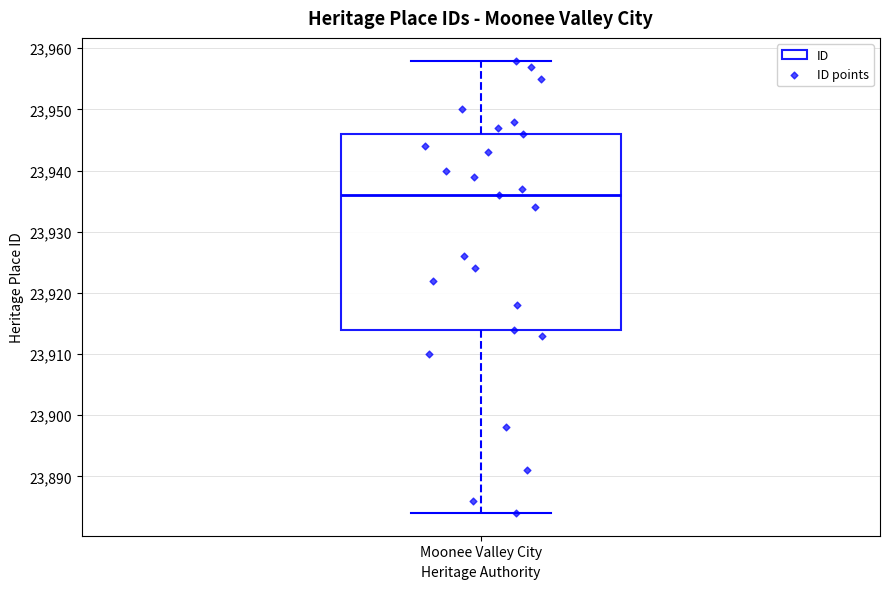

Read this box plot against the y-axis: the position of the median line, the range covered by the box, and the ends of both whiskers. The values are not printed on the chart, so give them approximately, as read against the axis.

median 23936, box 23914 to 23946, whiskers 23884 to 23958